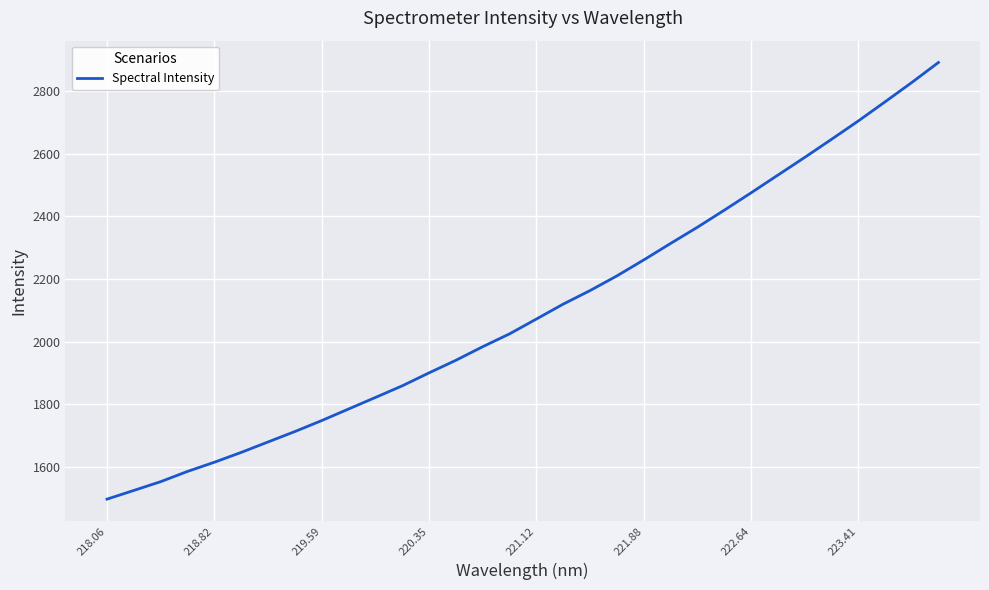

What is the greatest value displayed?

2890.6